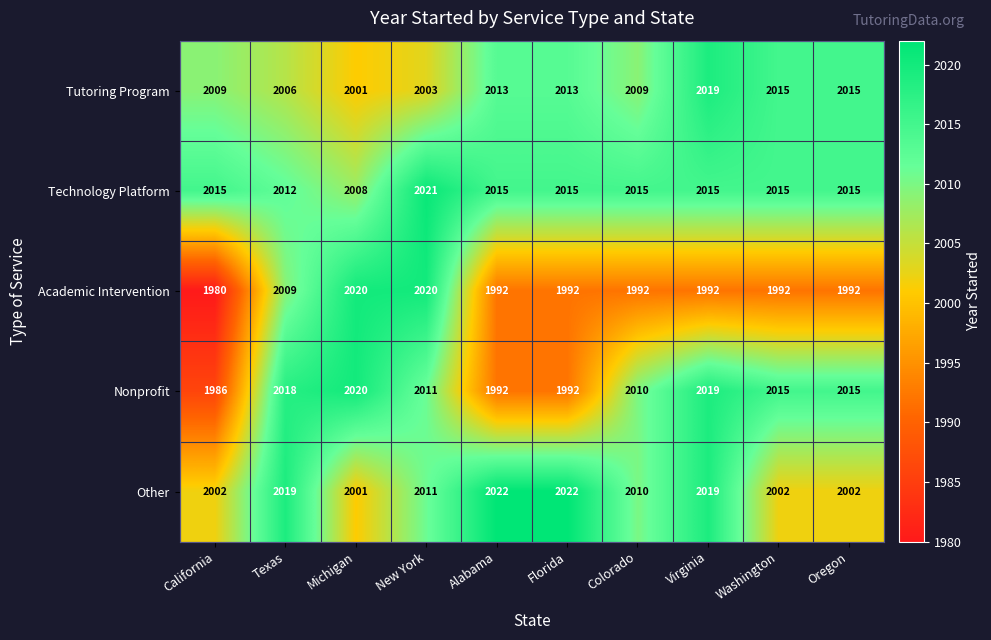

Is it true that Academic Intervention equals 605 at Alabama?

False